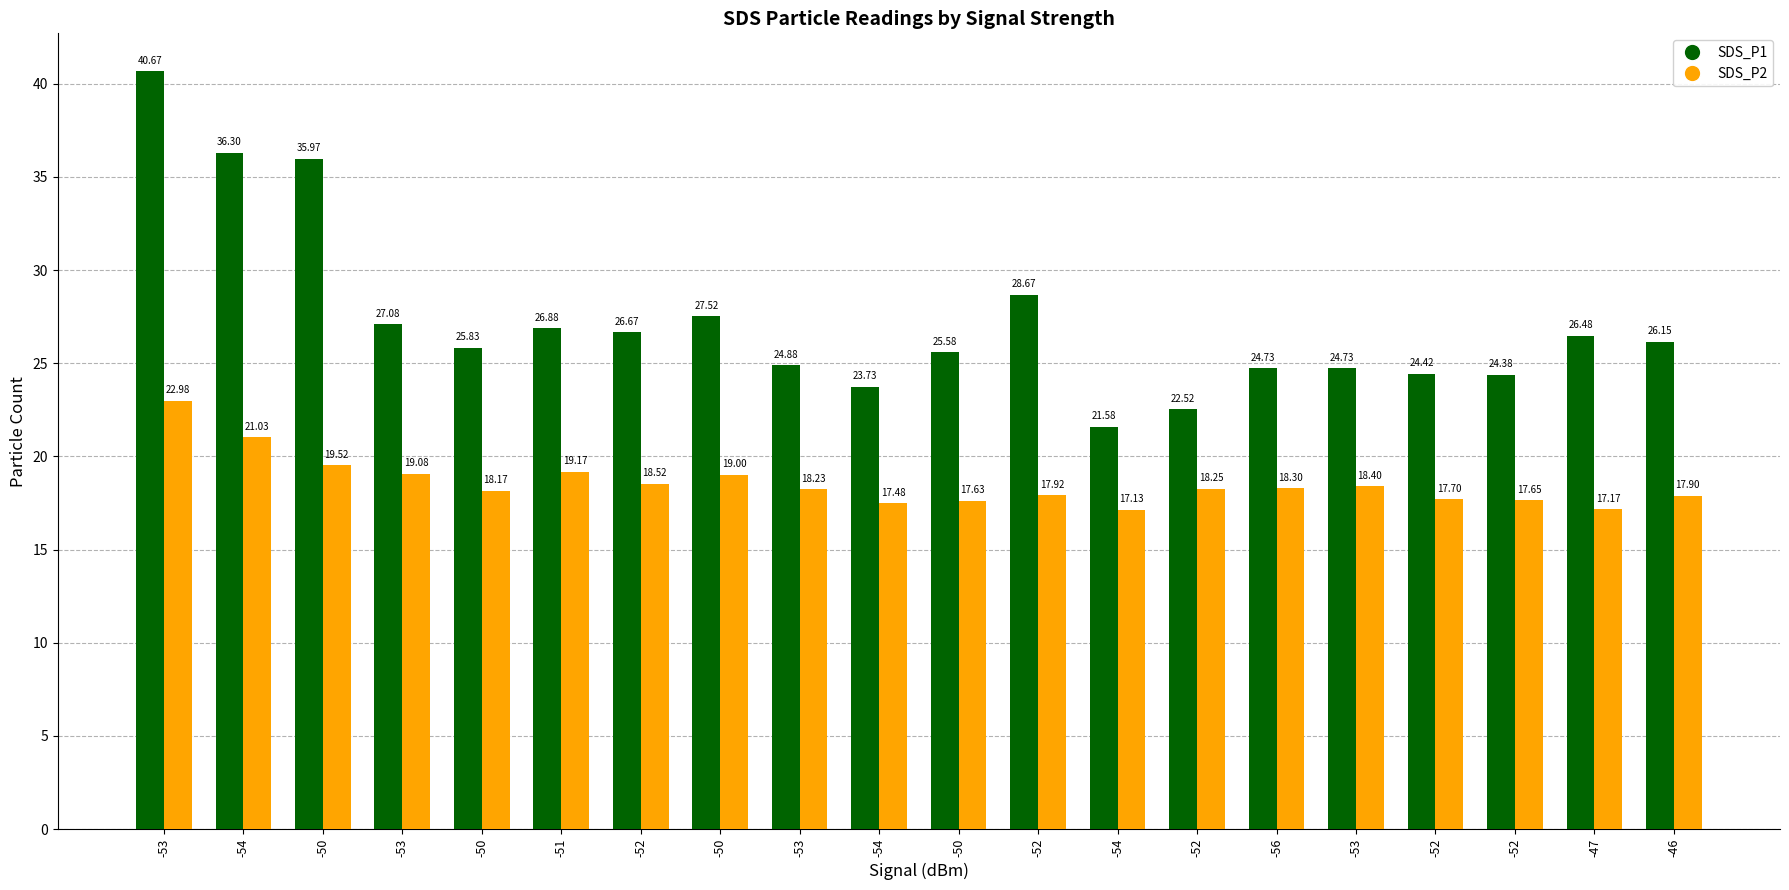

Reading left to right, list all the values displayed in this chart.

SDS_P1: -53=40.7	-54=36.3	-50=36.0	-53=27.1	-50=25.8	-51=26.9	-52=26.7	-50=27.5	-53=24.9	-54=23.7	-50=25.6	-52=28.7	-54=21.6	-52=22.5	-56=24.7	-53=24.7	-52=24.4	-52=24.4	-47=26.5	-46=26.1
SDS_P2: -53=23.0	-54=21.0	-50=19.5	-53=19.1	-50=18.2	-51=19.2	-52=18.5	-50=19.0	-53=18.2	-54=17.5	-50=17.6	-52=17.9	-54=17.1	-52=18.2	-56=18.3	-53=18.4	-52=17.7	-52=17.6	-47=17.2	-46=17.9